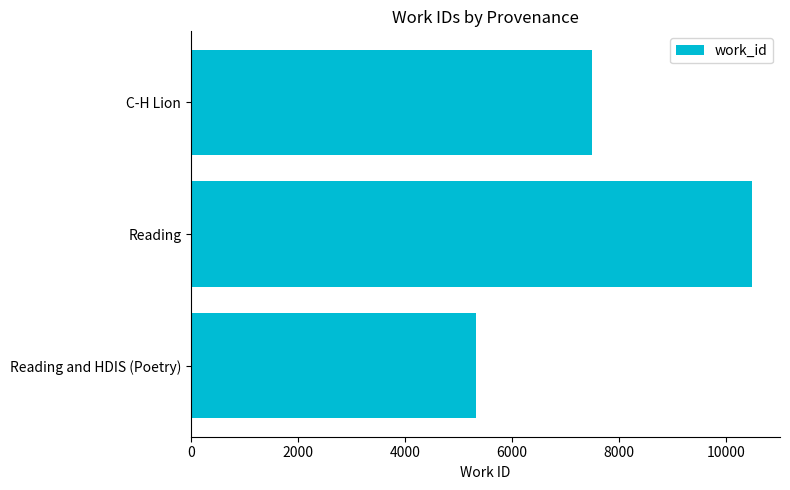

What is the change in value from Reading to C-H Lion?

-2986